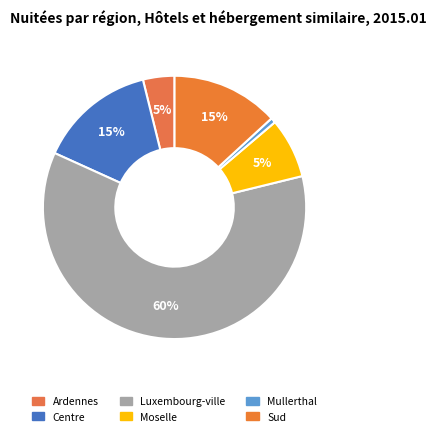

What is the smallest slice in the pie chart?

Mullerthal